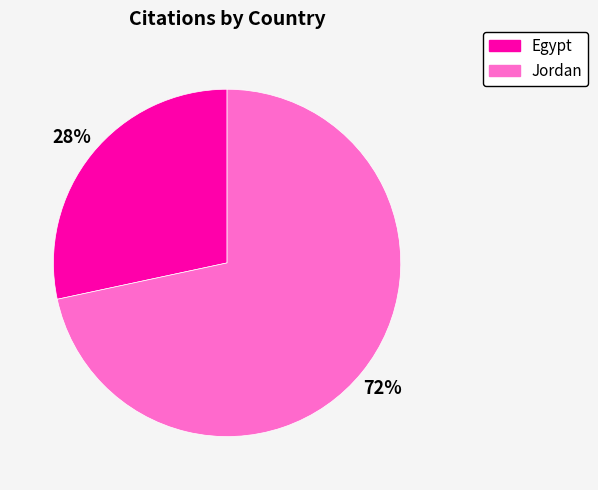

How many slices are in this pie chart?

2